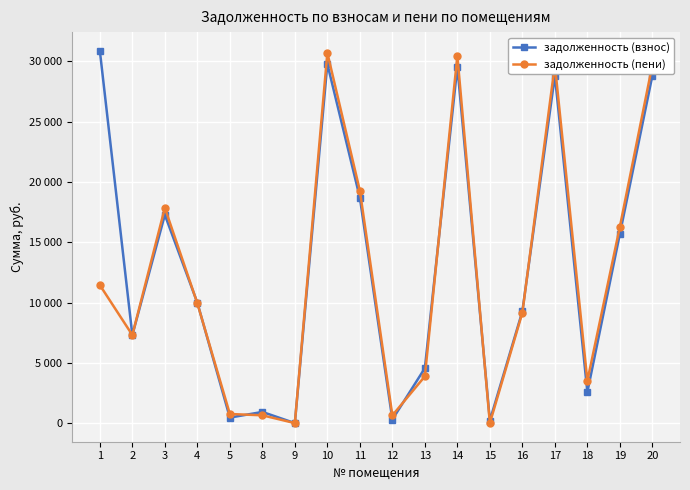

In задолженность (пени), how many points are lower than both neighbors (excluding endpoints)?

5